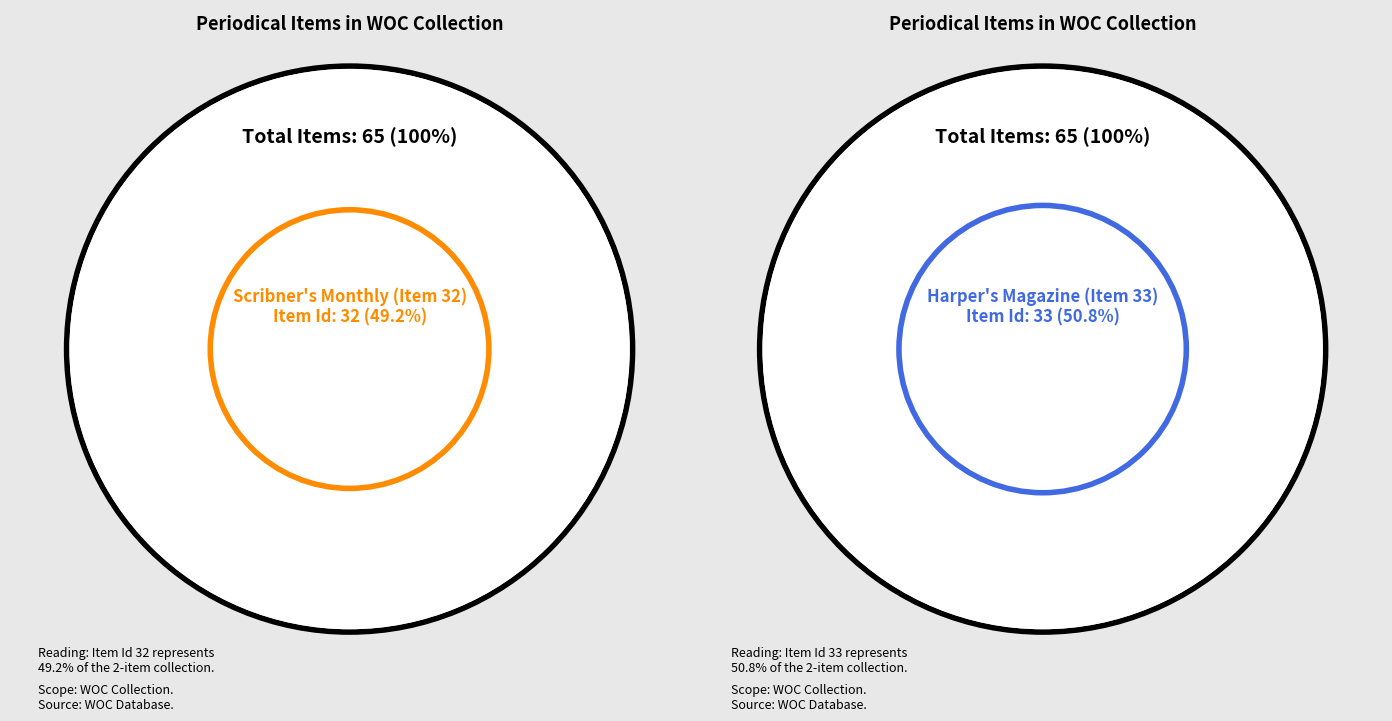

Do Harper's Magazine (Item 33) and Scribner's Monthly (Item 32) together represent more than half of the pie?

Yes